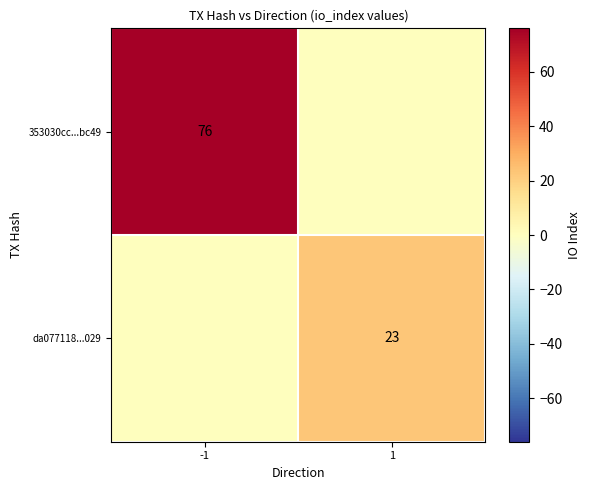

The value of da077118...029 at 1 is 23. True or false?

True